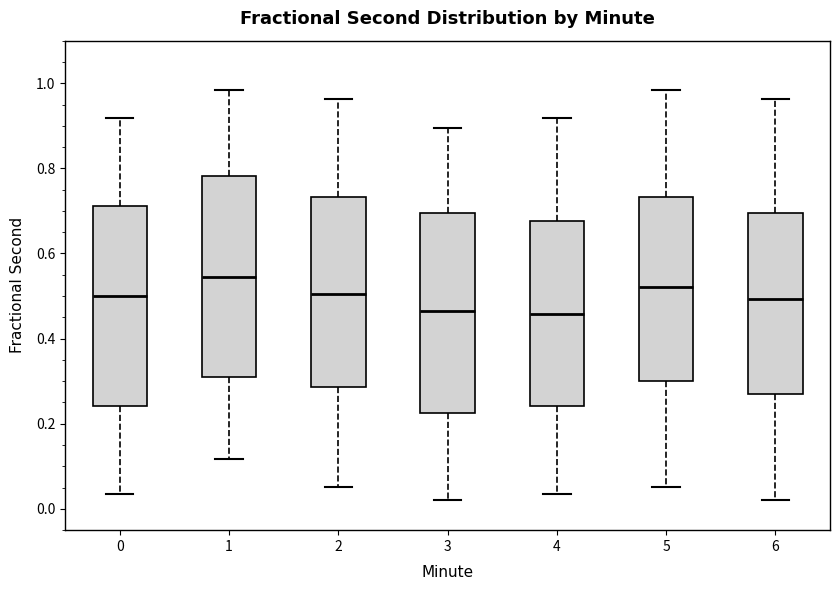

Where does the median line of the box at x = 1 sit on the y-axis? The values are not printed on the chart, so give them approximately, as read against the axis.

0.54